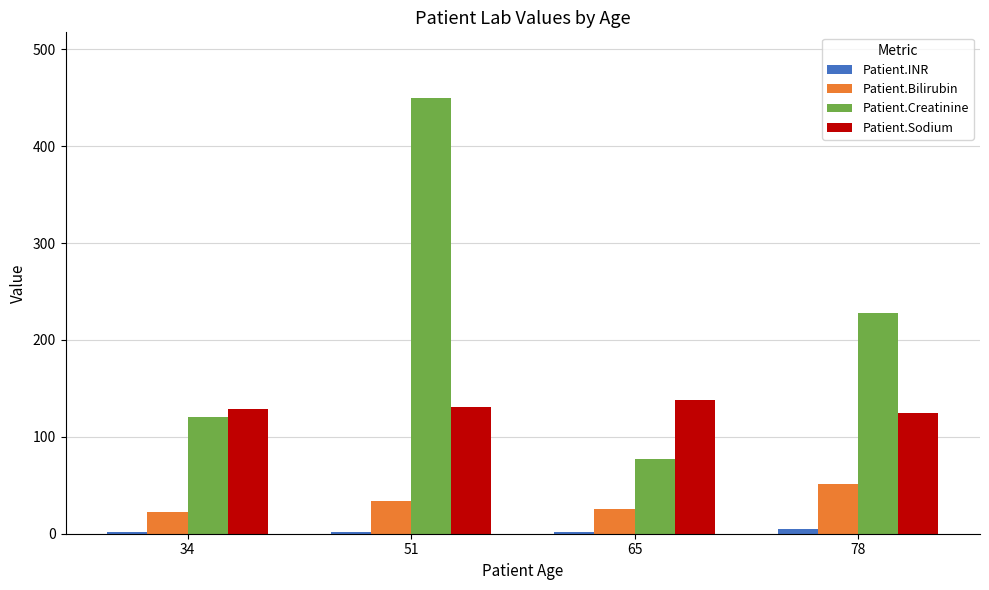

Which category has the highest value in the Patient.Sodium series?

65